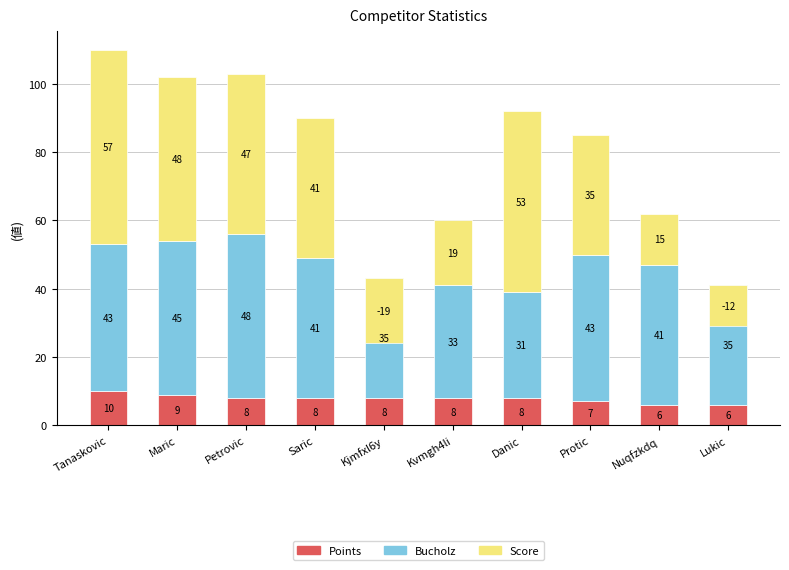

What are all the series names shown in the legend?

Points, Bucholz, Score